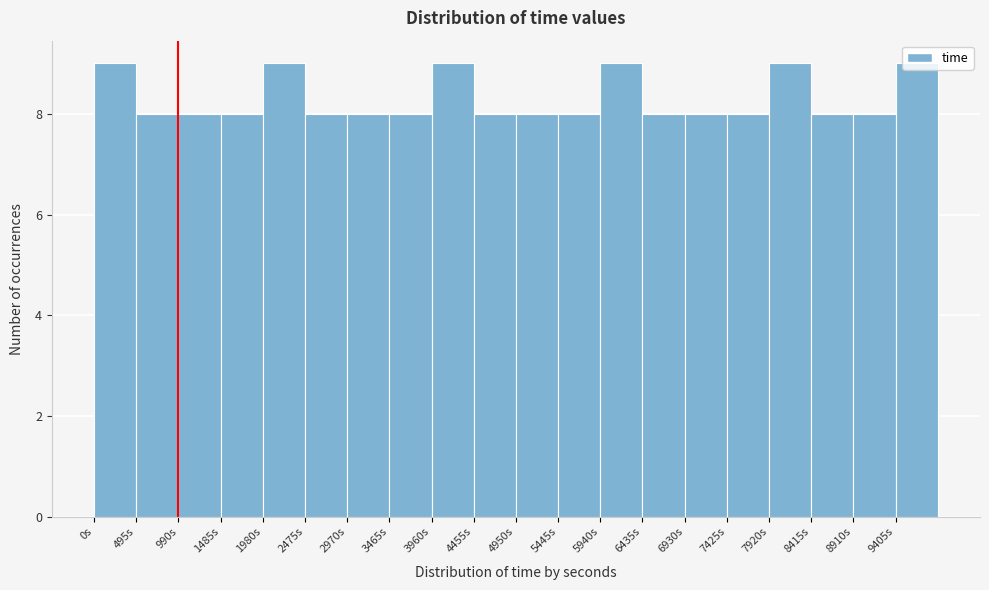

Reading left to right, list every bar in this chart as the range it spans on the x-axis followed by its height. Neither the bar edges nor the heights are printed on the chart, so give them approximately, as read against the axes.

0 to 495: 9
495 to 990: 8
990 to 1485: 8
1485 to 1980: 8
1980 to 2475: 9
2475 to 2970: 8
2970 to 3465: 8
3465 to 3960: 8
3960 to 4455: 9
4455 to 4950: 8
4950 to 5445: 8
5445 to 5940: 8
5940 to 6435: 9
6435 to 6930: 8
6930 to 7425: 8
7425 to 7920: 8
7920 to 8415: 9
8415 to 8910: 8
8910 to 9405: 8
9405 to 9900: 9